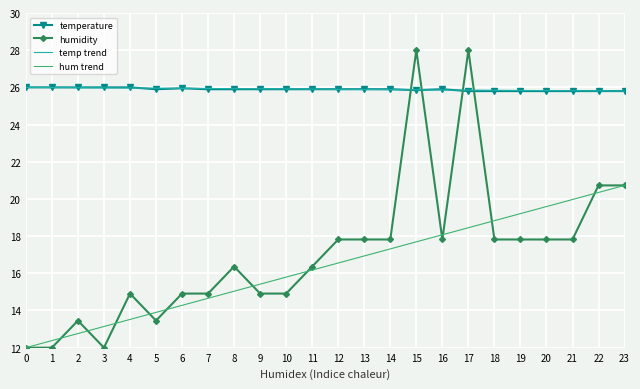

What is the value of the humidity point at the 9th from the left?

16.4